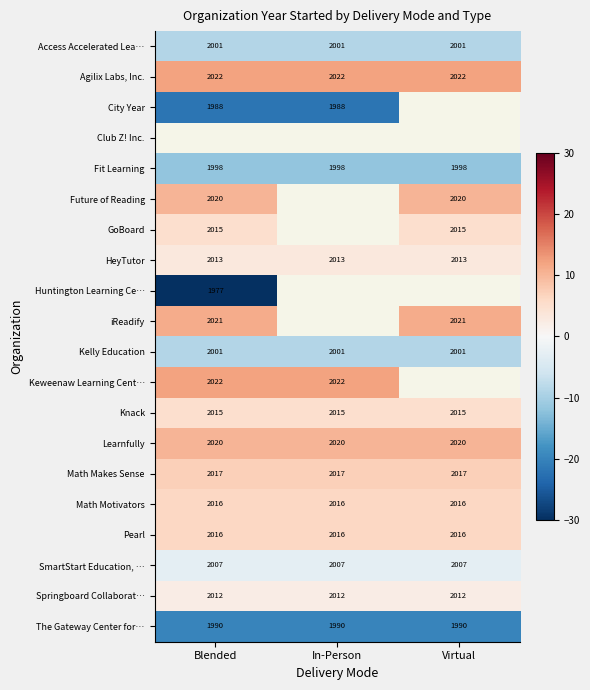

Rank the categories by Agilix Labs, Inc. value from highest to lowest.

Blended, In-Person, Virtual